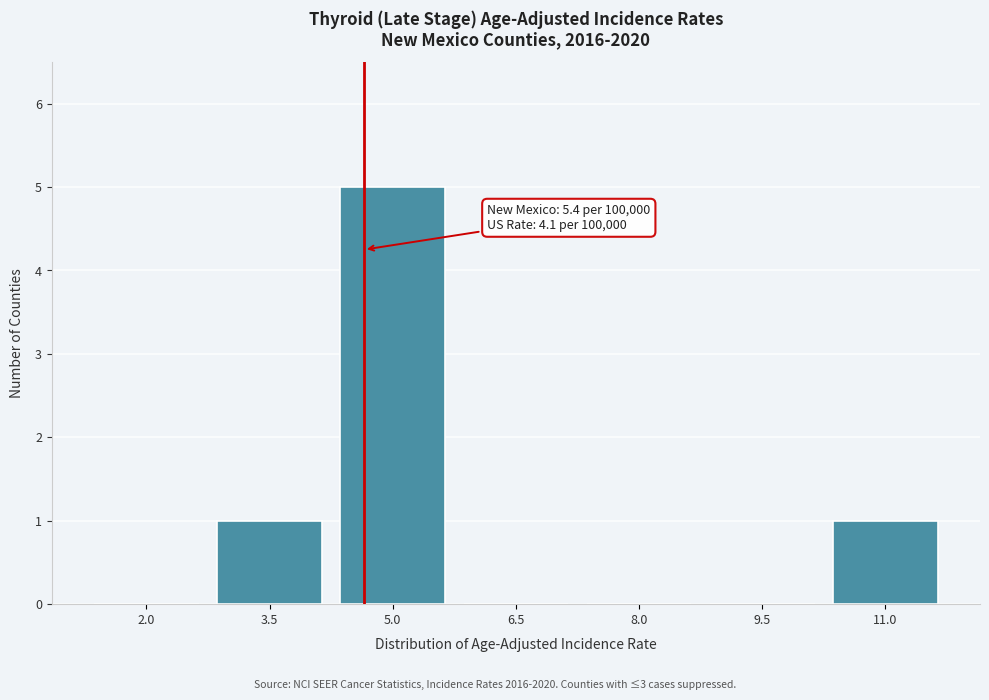

Reading left to right, transcribe all the data shown in this chart.

2.0=0	3.5=1	5.0=5	6.5=0	8.0=0	9.5=0	11.0=1